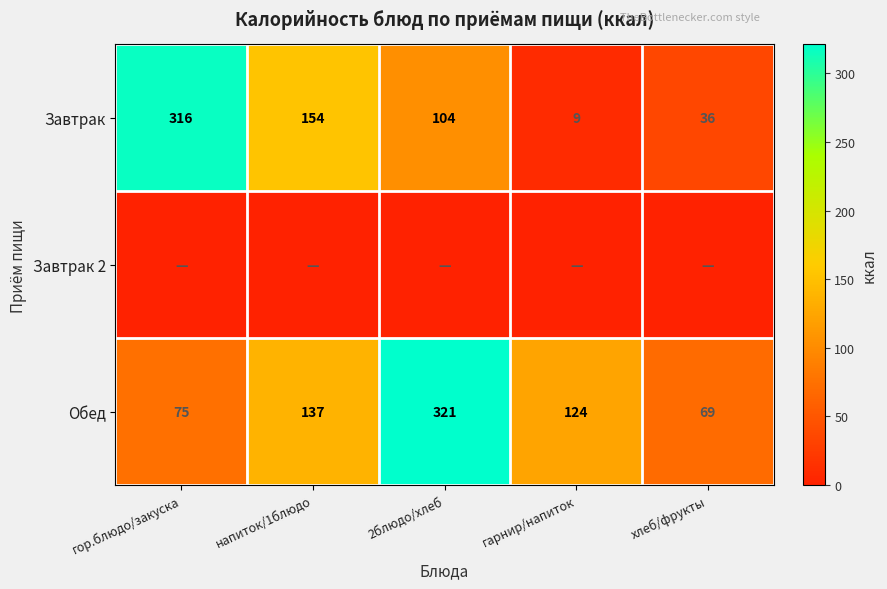

Is it true that Завтрак equals 36 at хлеб/фрукты?

True